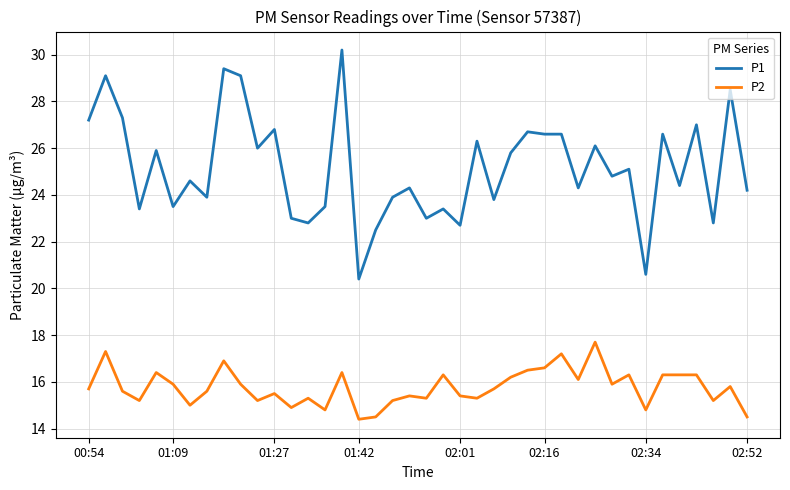

True or false: P1 and P2 cross at least once.

False